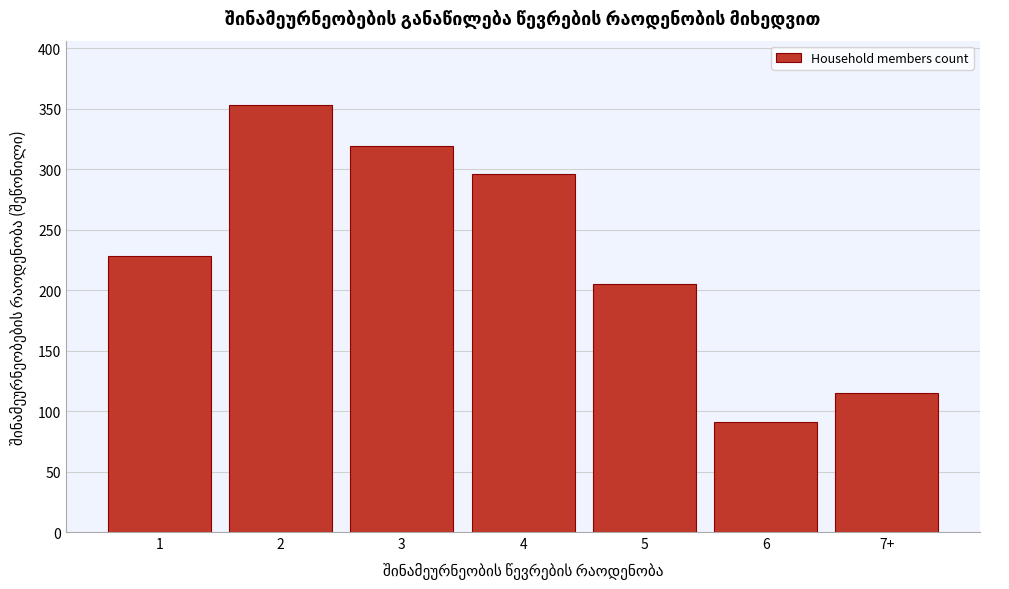

Reading left to right, extract all data points from this chart.

228.0	353.3	318.9	296.0	205.2	91.0	114.7